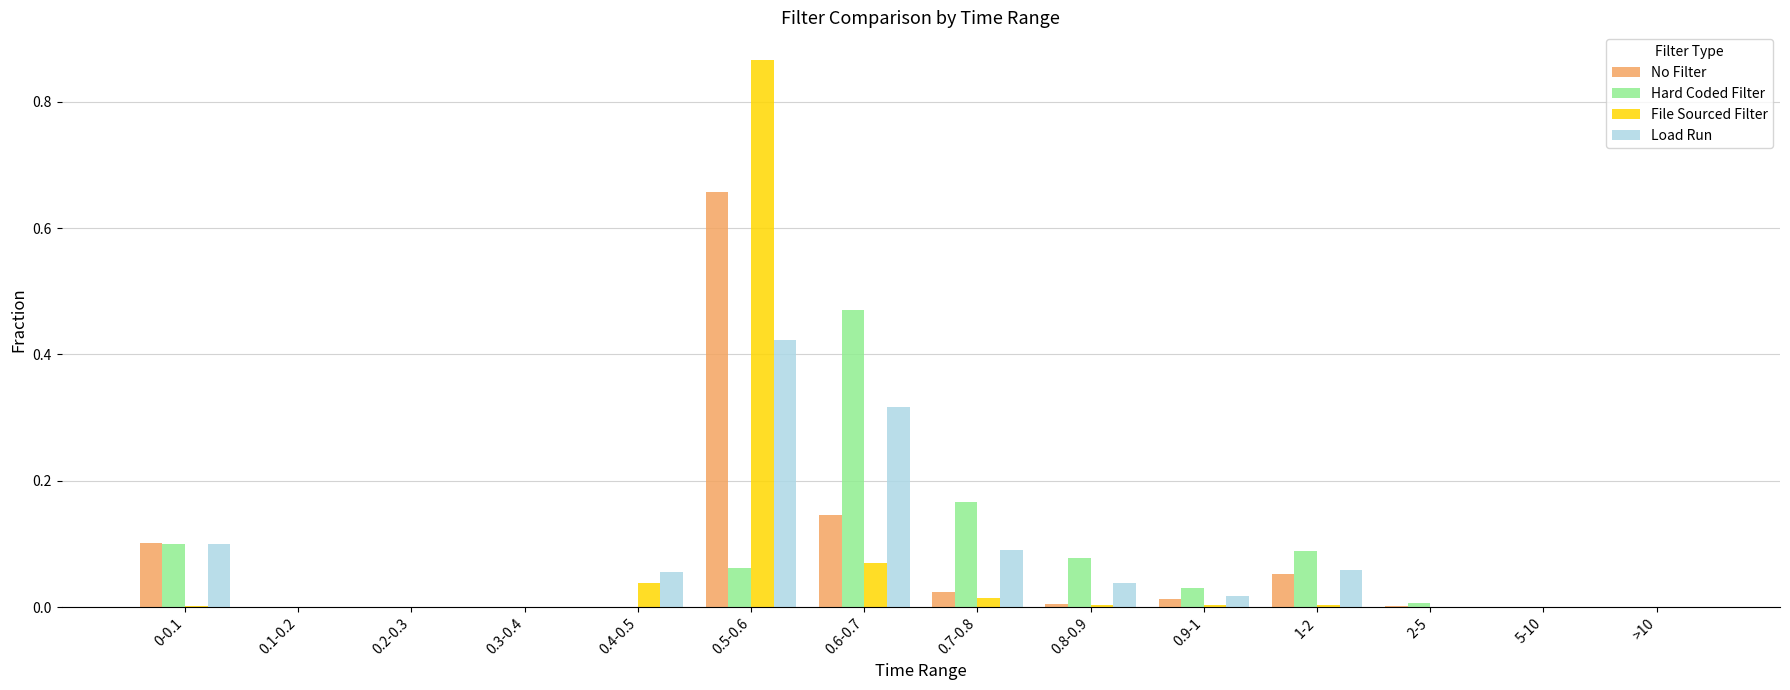

Which label corresponds to the largest value in the chart?

0.5-0.6